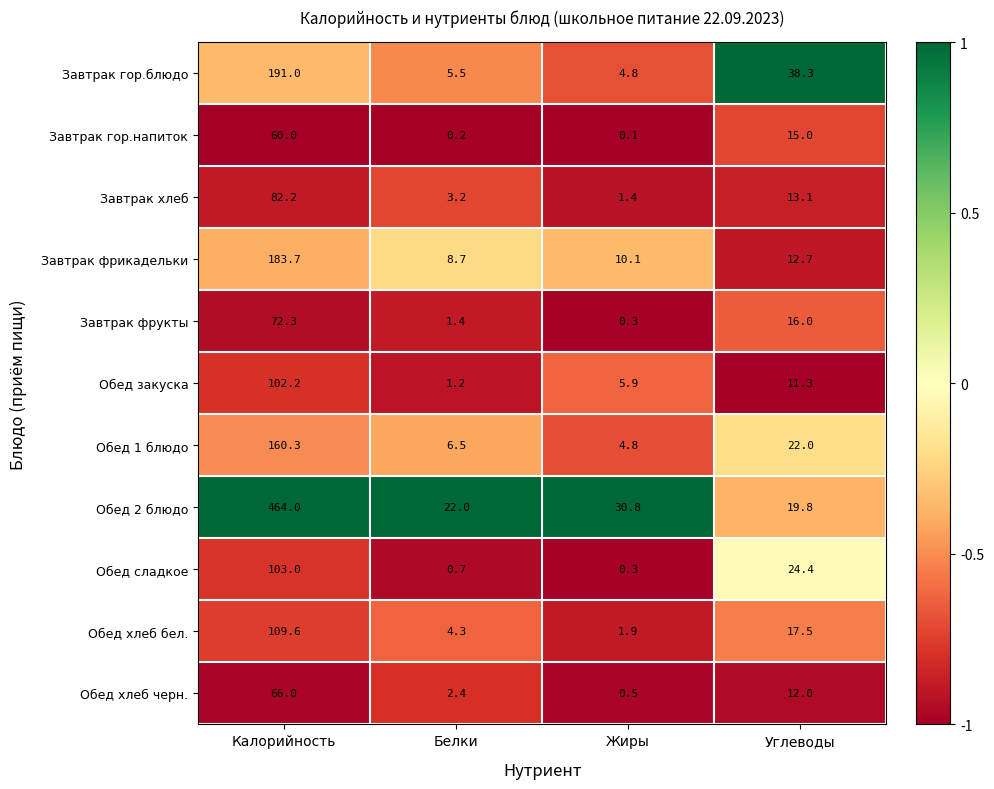

At which label does Обед закуска first exceed 11?

Калорийность